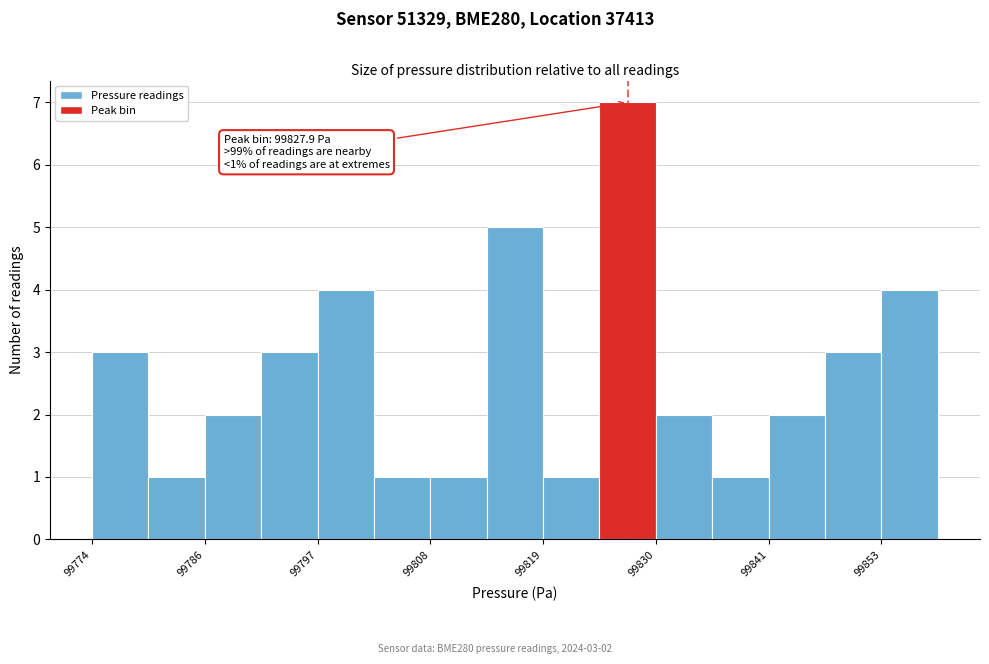

Around what value on the x-axis is the tallest bar? Give the approximate position of its centre, as read against the axis.

99828